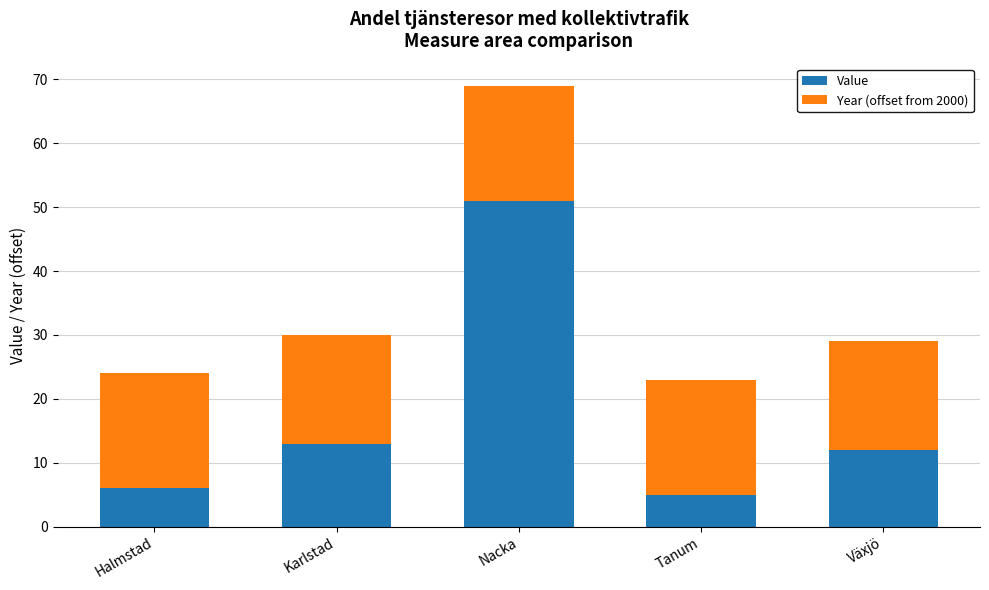

Reading right to left, what are the values for Value?

Växjö=12	Tanum=5	Nacka=51	Karlstad=13	Halmstad=6